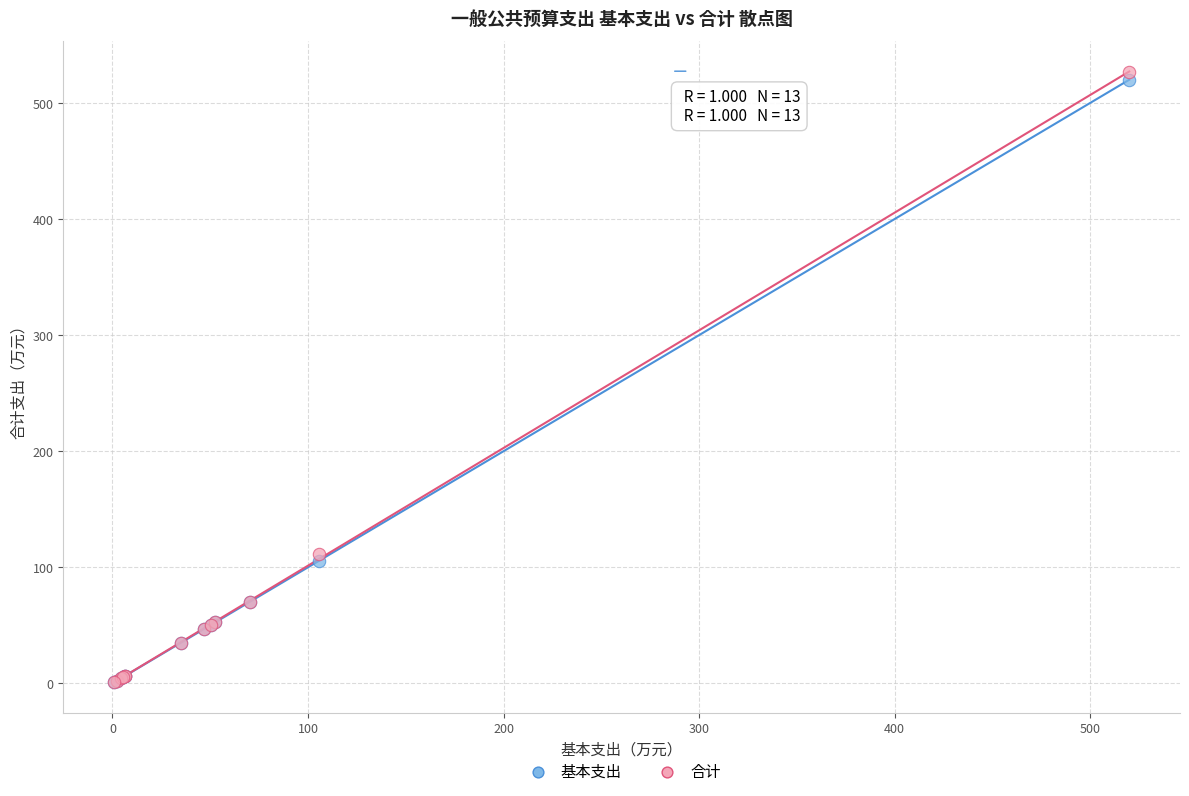

In the 合计 series, what Y value is closest to 263?

111.8